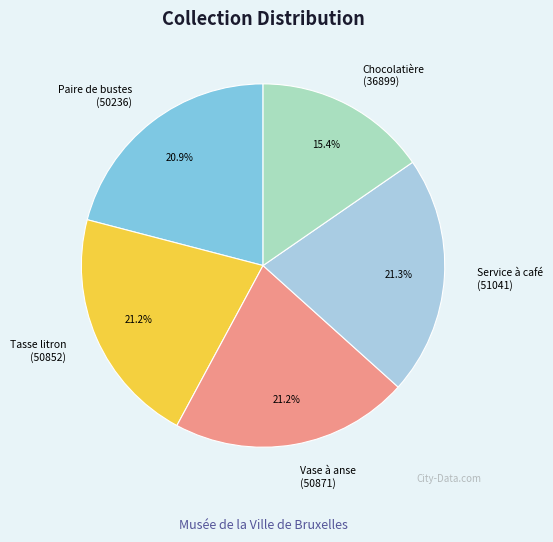

Does any single category account for the majority?

No